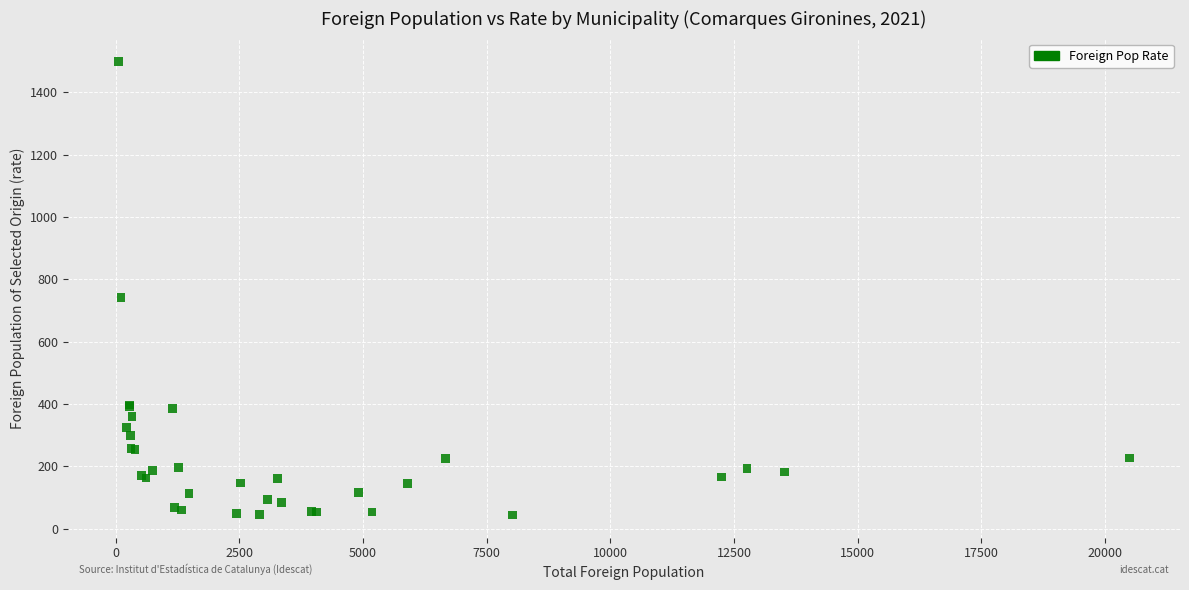

What Y value in the scatter plot is closest to 772?

741